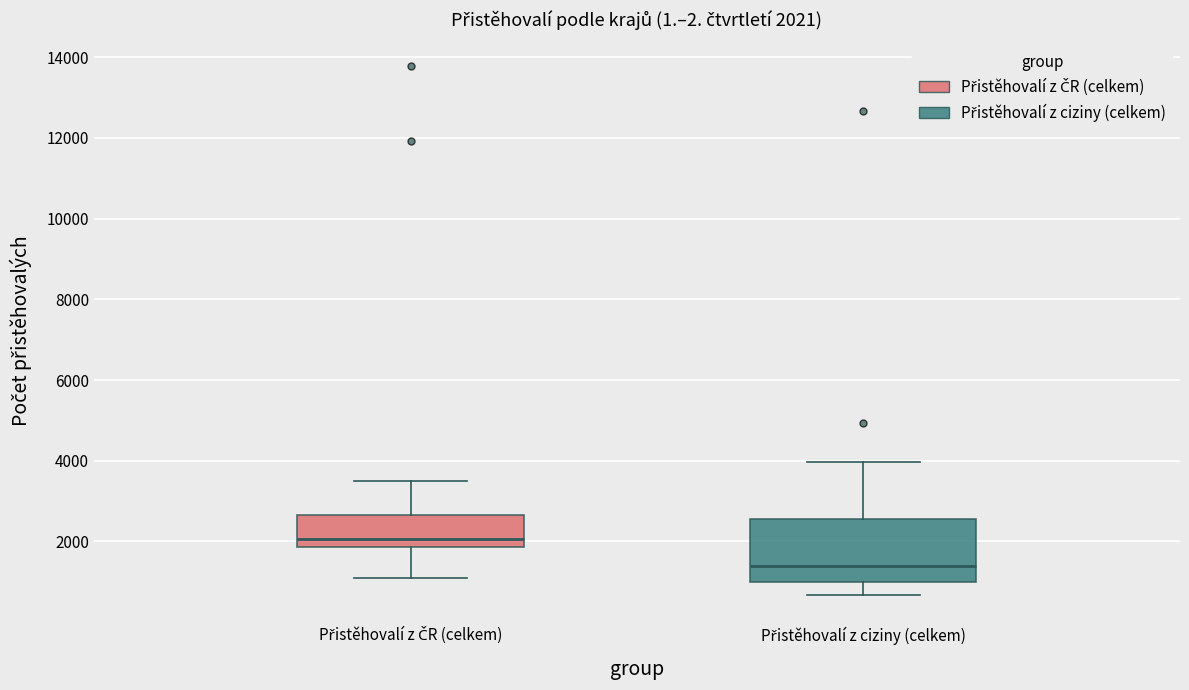

Which box is the tallest, from its lower edge to its upper edge?

Přistěhovalí z ciziny (celkem)